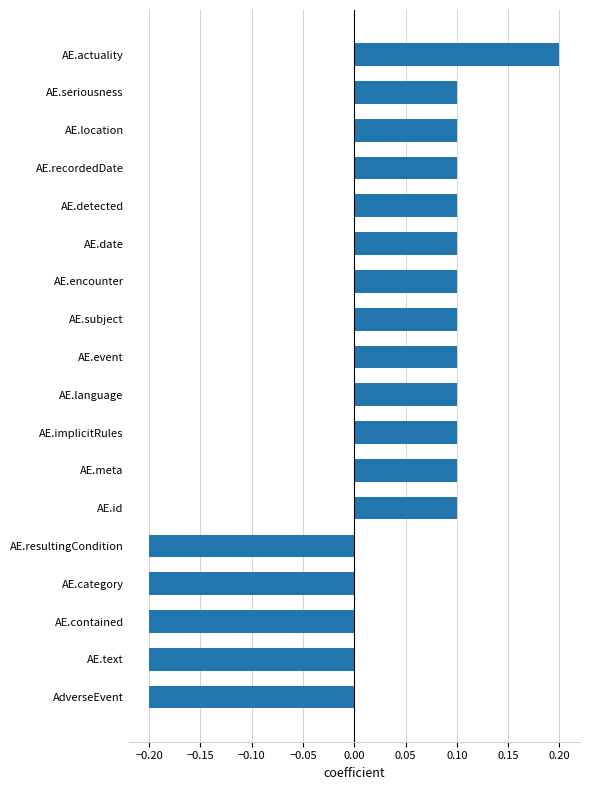

At which category does the chart reach its peak across all series?

AE.actuality